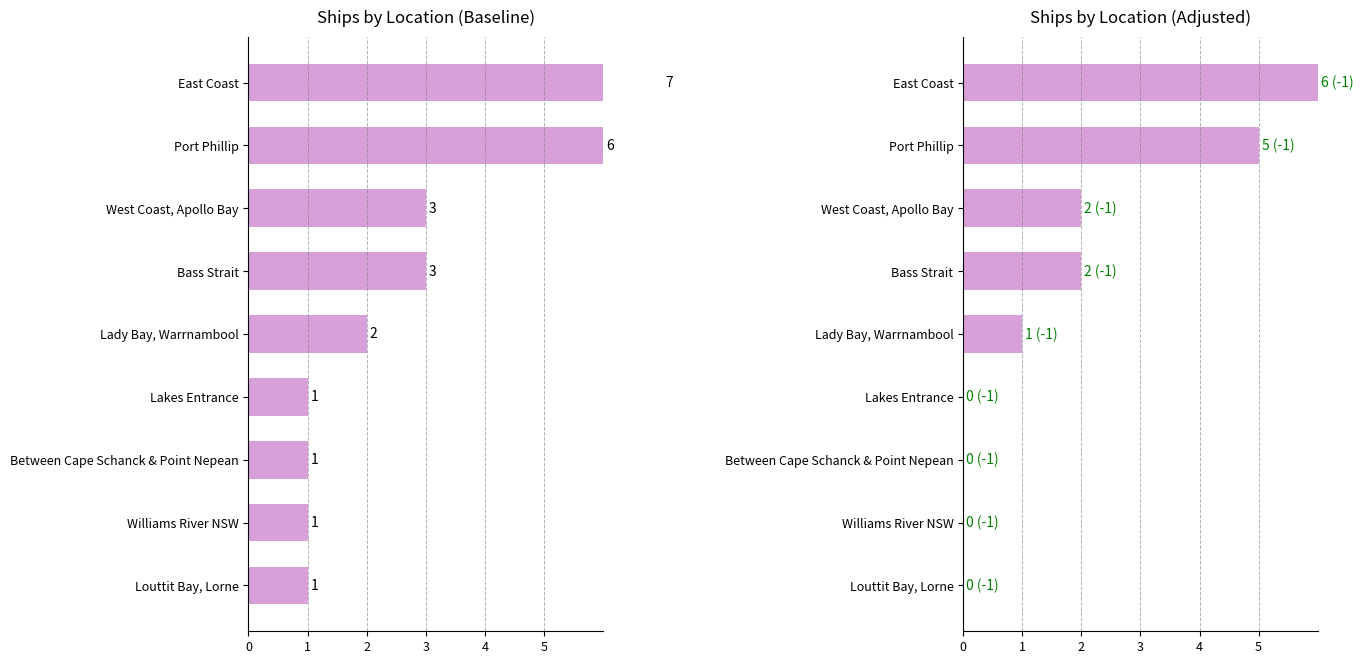

Rank the categories by value from lowest to highest.

Lakes Entrance, Between Cape Schanck & Point Nepean, Williams River NSW, Louttit Bay, Lorne, Lady Bay, Warrnambool, West Coast, Apollo Bay, Bass Strait, Port Phillip, East Coast